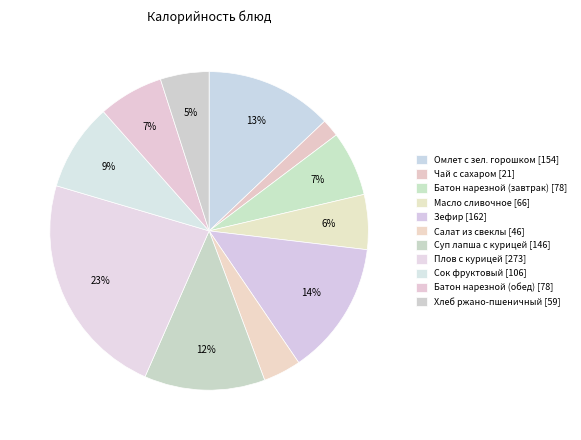

How many segments does this pie chart have?

11